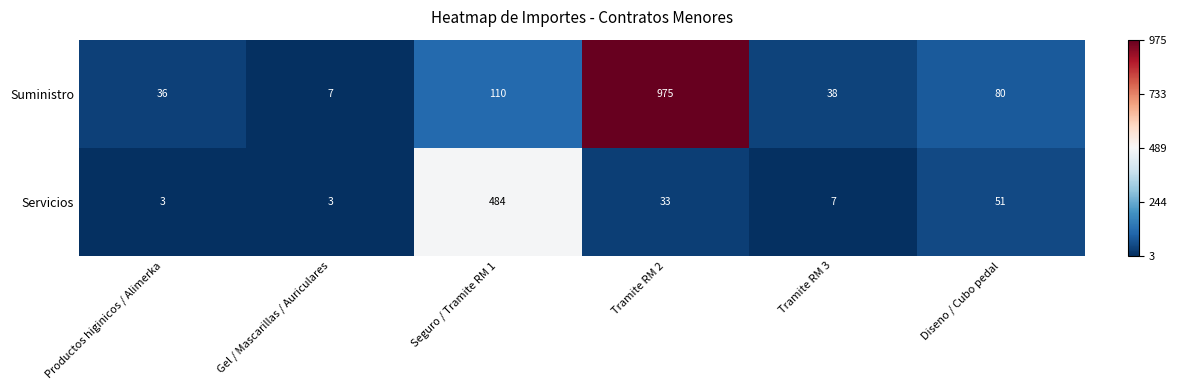

What is the difference between the maximum and minimum values in the Servicios series?

481